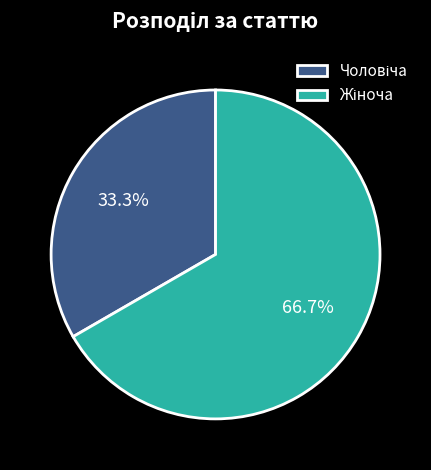

Is there a majority slice in this chart?

Yes